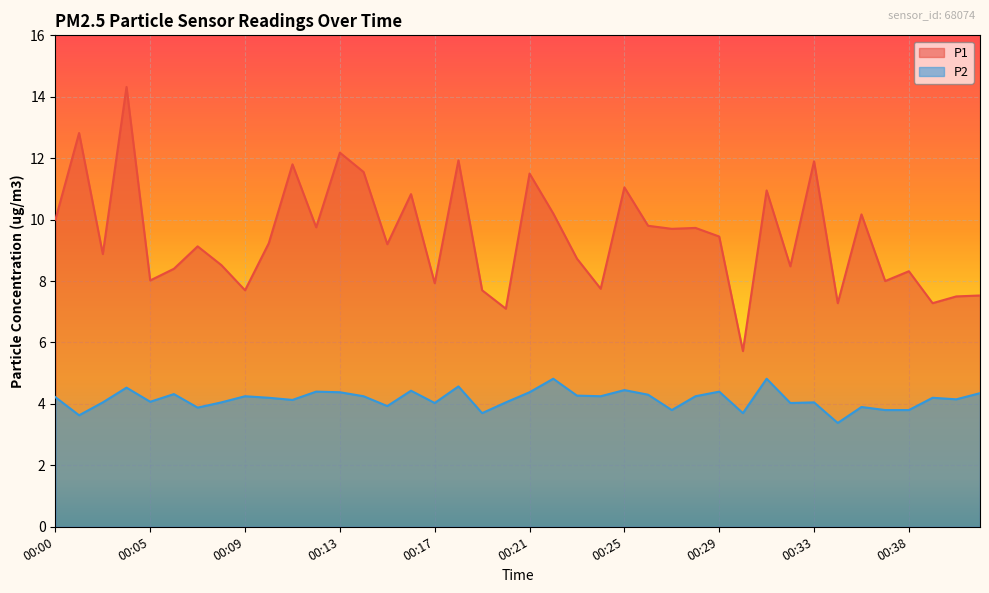

True or false: P1 and P2 intersect in this chart.

False